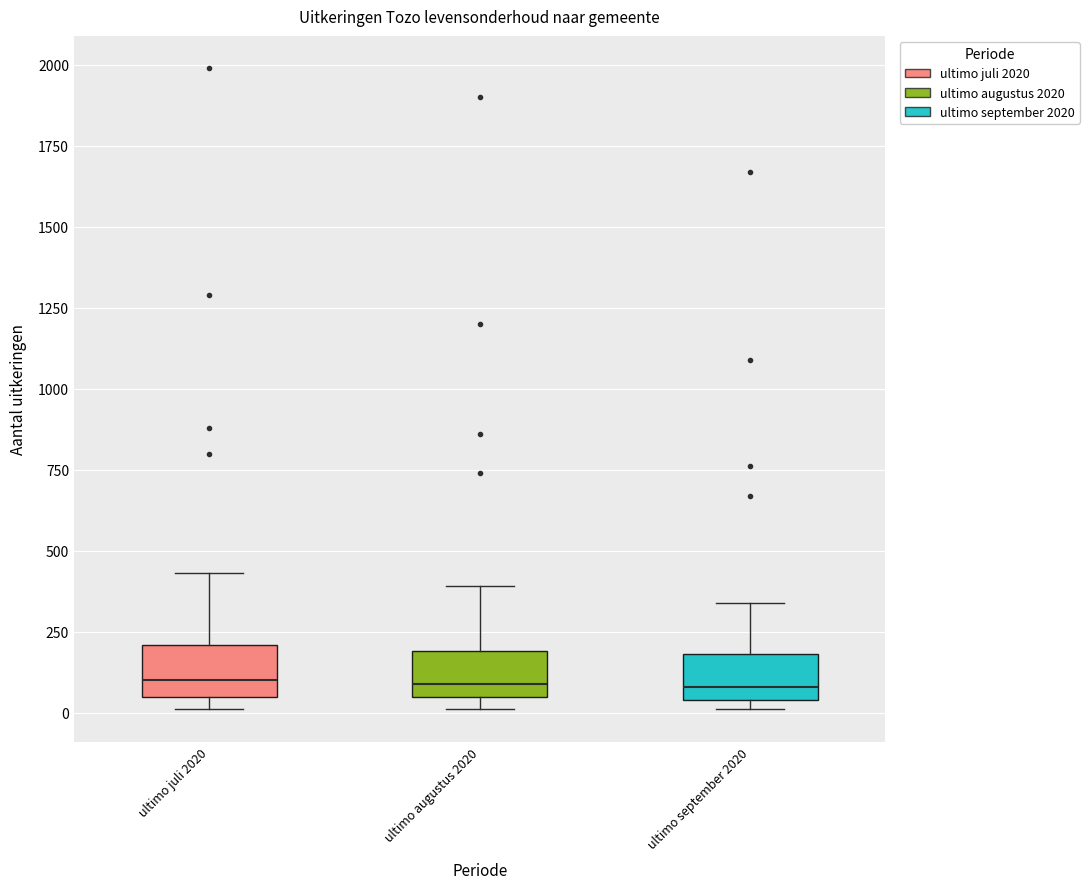

Reading left to right, transcribe this box plot: for each box, give where its median line is, the range the box spans, and where its two whiskers end, as read against the y-axis. The values are not printed on the chart, so give them approximately, as read against the axis.

ultimo juli 2020: median 100, box 50 to 200, whiskers 0 to 450
ultimo augustus 2020: median 100, box 50 to 200, whiskers 0 to 400
ultimo september 2020: median 100, box 50 to 200, whiskers 0 to 350